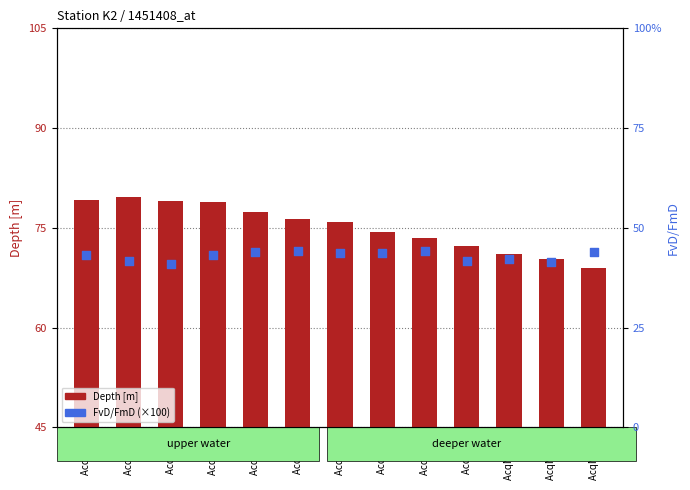

Which series has the largest total across all categories?

Depth